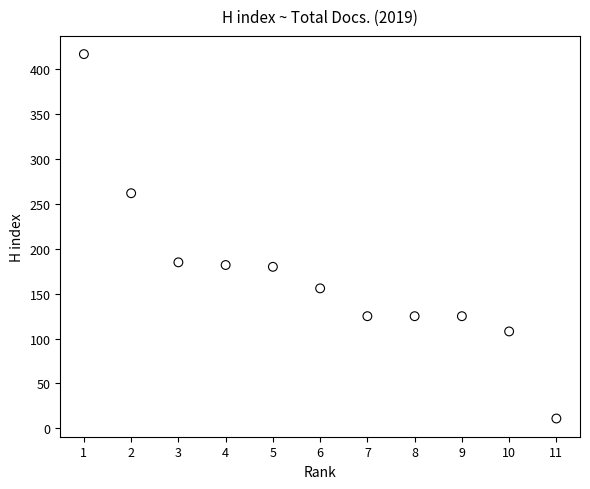

What is the average Y value?

171